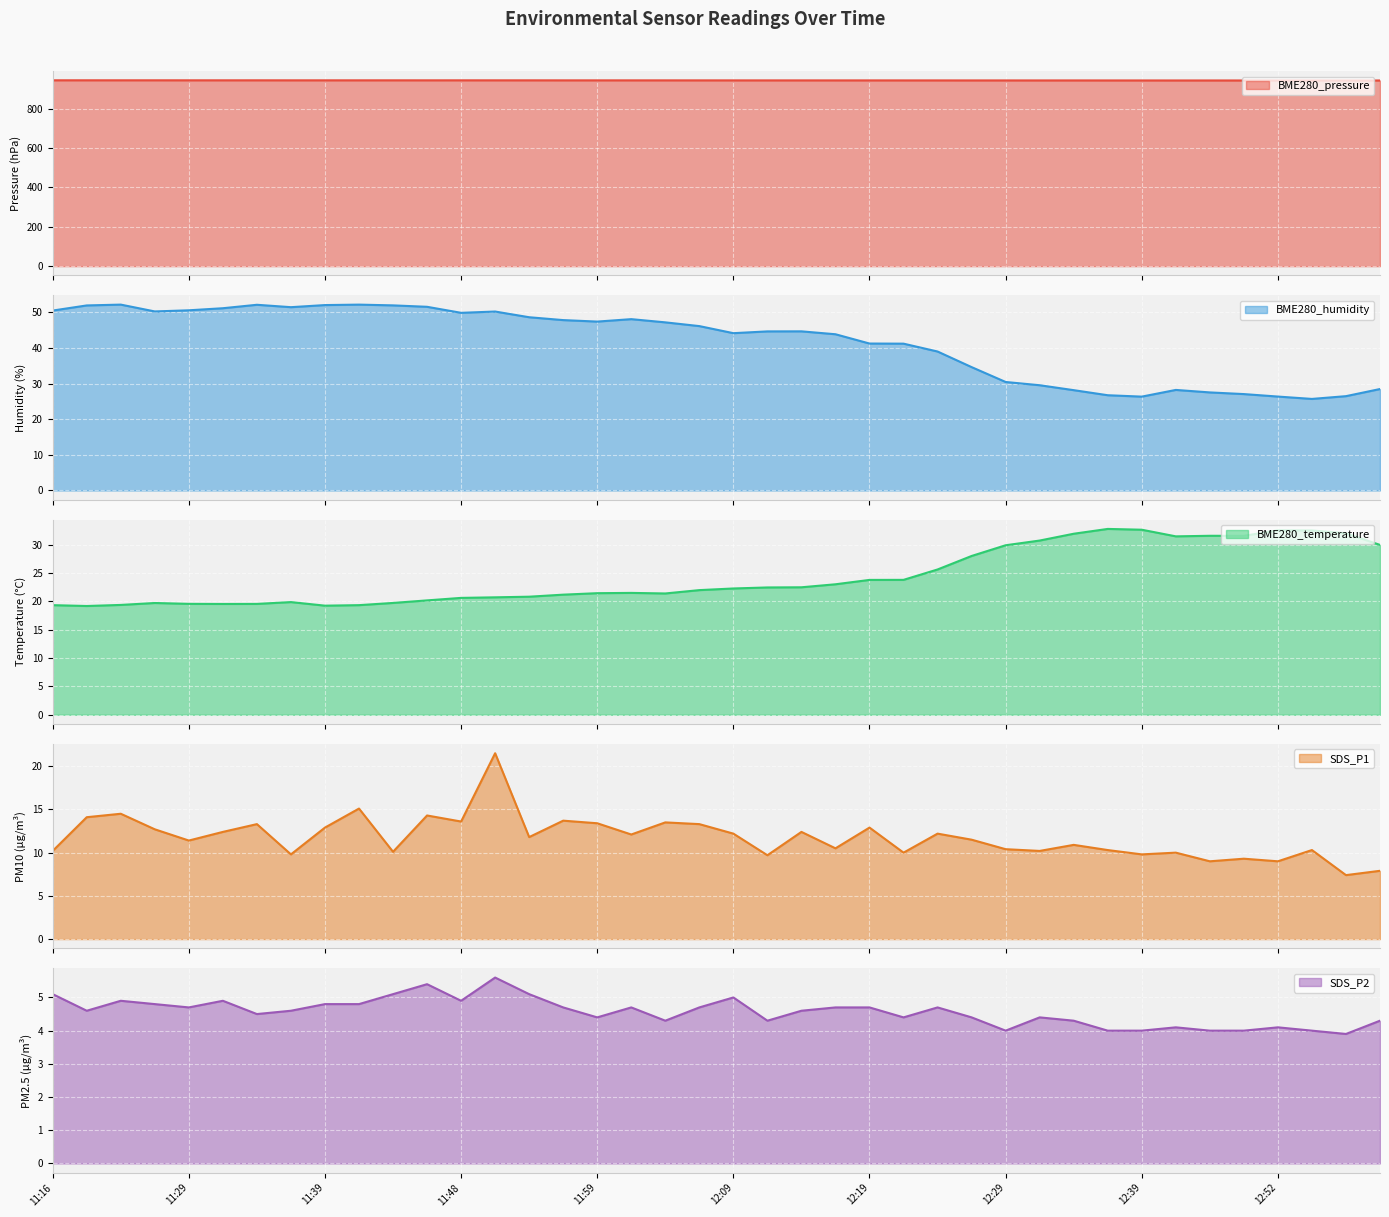

What is the average value of the SDS_P2 series?

4.6